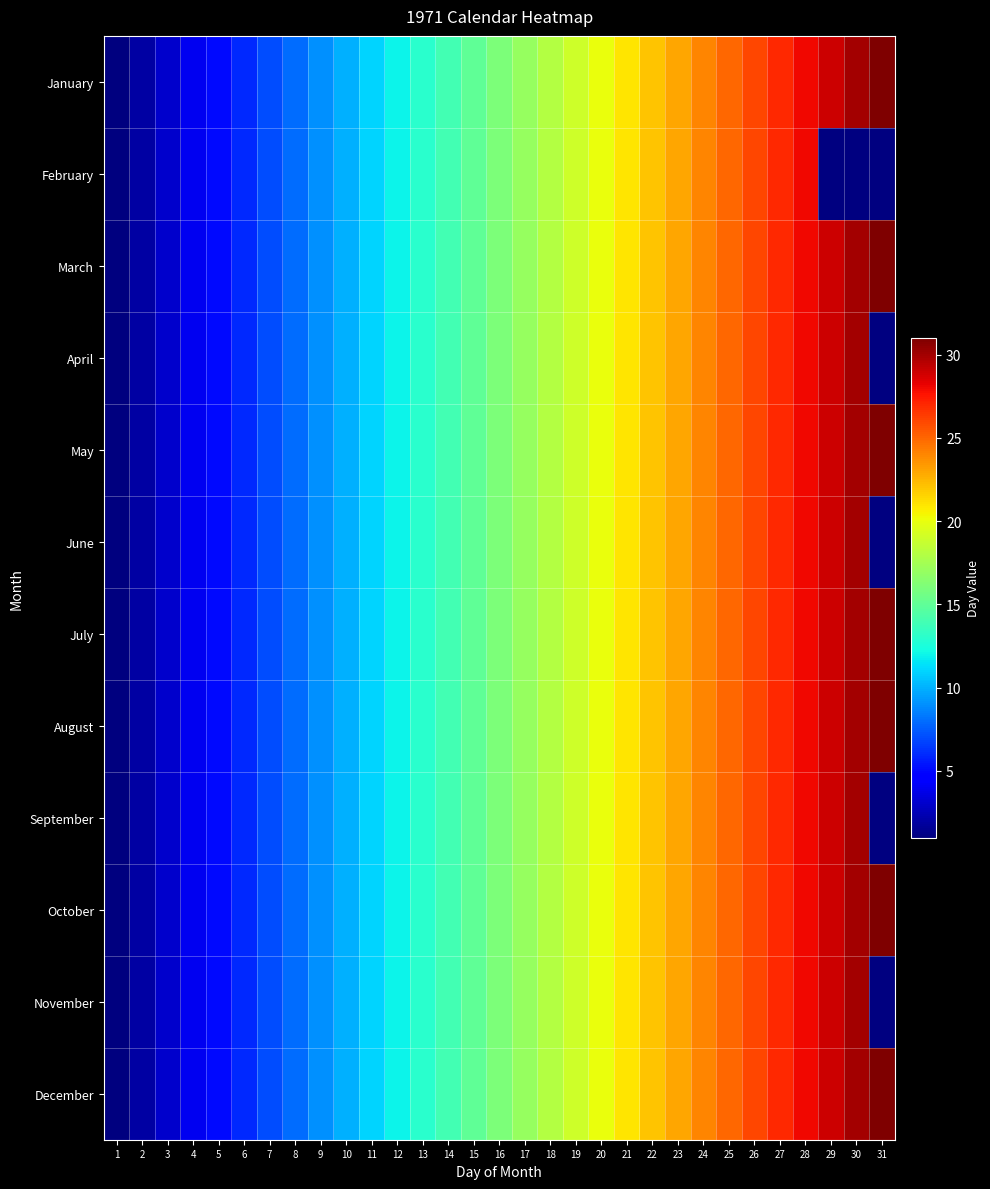

Reading left to right, extract all data points from this chart.

January: 1=1	2=2	3=3	4=4	5=5	6=6	7=7	8=8	9=9	10=10	11=11	12=12	13=13	14=14	15=15	16=16	17=17	18=18	19=19	20=20	21=21	22=22	23=23	24=24	25=25	26=26	27=27	28=28	29=29	30=30	31=31
February: 1=1	2=2	3=3	4=4	5=5	6=6	7=7	8=8	9=9	10=10	11=11	12=12	13=13	14=14	15=15	16=16	17=17	18=18	19=19	20=20	21=21	22=22	23=23	24=24	25=25	26=26	27=27	28=28	29=0	30=0	31=0
March: 1=1	2=2	3=3	4=4	5=5	6=6	7=7	8=8	9=9	10=10	11=11	12=12	13=13	14=14	15=15	16=16	17=17	18=18	19=19	20=20	21=21	22=22	23=23	24=24	25=25	26=26	27=27	28=28	29=29	30=30	31=31
April: 1=1	2=2	3=3	4=4	5=5	6=6	7=7	8=8	9=9	10=10	11=11	12=12	13=13	14=14	15=15	16=16	17=17	18=18	19=19	20=20	21=21	22=22	23=23	24=24	25=25	26=26	27=27	28=28	29=29	30=30	31=0
May: 1=1	2=2	3=3	4=4	5=5	6=6	7=7	8=8	9=9	10=10	11=11	12=12	13=13	14=14	15=15	16=16	17=17	18=18	19=19	20=20	21=21	22=22	23=23	24=24	25=25	26=26	27=27	28=28	29=29	30=30	31=31
June: 1=1	2=2	3=3	4=4	5=5	6=6	7=7	8=8	9=9	10=10	11=11	12=12	13=13	14=14	15=15	16=16	17=17	18=18	19=19	20=20	21=21	22=22	23=23	24=24	25=25	26=26	27=27	28=28	29=29	30=30	31=0
July: 1=1	2=2	3=3	4=4	5=5	6=6	7=7	8=8	9=9	10=10	11=11	12=12	13=13	14=14	15=15	16=16	17=17	18=18	19=19	20=20	21=21	22=22	23=23	24=24	25=25	26=26	27=27	28=28	29=29	30=30	31=31
August: 1=1	2=2	3=3	4=4	5=5	6=6	7=7	8=8	9=9	10=10	11=11	12=12	13=13	14=14	15=15	16=16	17=17	18=18	19=19	20=20	21=21	22=22	23=23	24=24	25=25	26=26	27=27	28=28	29=29	30=30	31=31
September: 1=1	2=2	3=3	4=4	5=5	6=6	7=7	8=8	9=9	10=10	11=11	12=12	13=13	14=14	15=15	16=16	17=17	18=18	19=19	20=20	21=21	22=22	23=23	24=24	25=25	26=26	27=27	28=28	29=29	30=30	31=0
October: 1=1	2=2	3=3	4=4	5=5	6=6	7=7	8=8	9=9	10=10	11=11	12=12	13=13	14=14	15=15	16=16	17=17	18=18	19=19	20=20	21=21	22=22	23=23	24=24	25=25	26=26	27=27	28=28	29=29	30=30	31=31
November: 1=1	2=2	3=3	4=4	5=5	6=6	7=7	8=8	9=9	10=10	11=11	12=12	13=13	14=14	15=15	16=16	17=17	18=18	19=19	20=20	21=21	22=22	23=23	24=24	25=25	26=26	27=27	28=28	29=29	30=30	31=0
December: 1=1	2=2	3=3	4=4	5=5	6=6	7=7	8=8	9=9	10=10	11=11	12=12	13=13	14=14	15=15	16=16	17=17	18=18	19=19	20=20	21=21	22=22	23=23	24=24	25=25	26=26	27=27	28=28	29=29	30=30	31=31